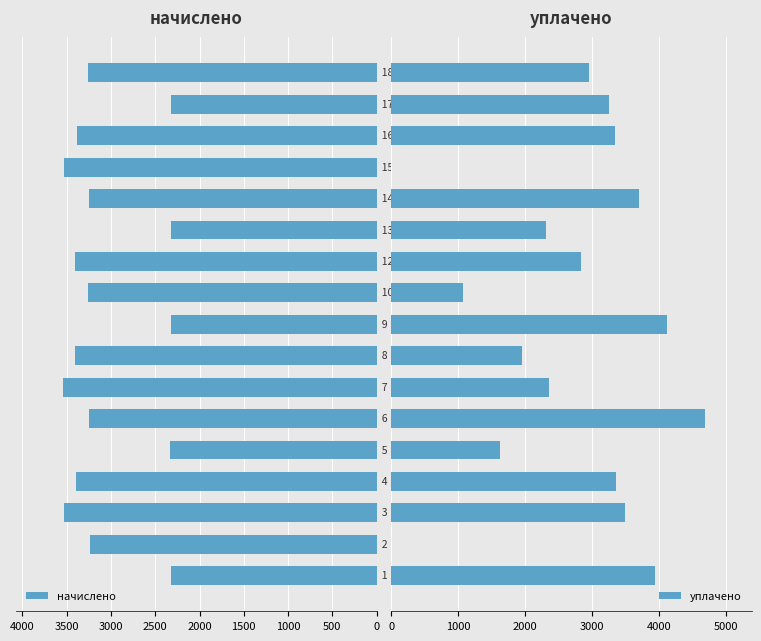

The value of уплачено at 2500 is 7826.3. True or false?

False